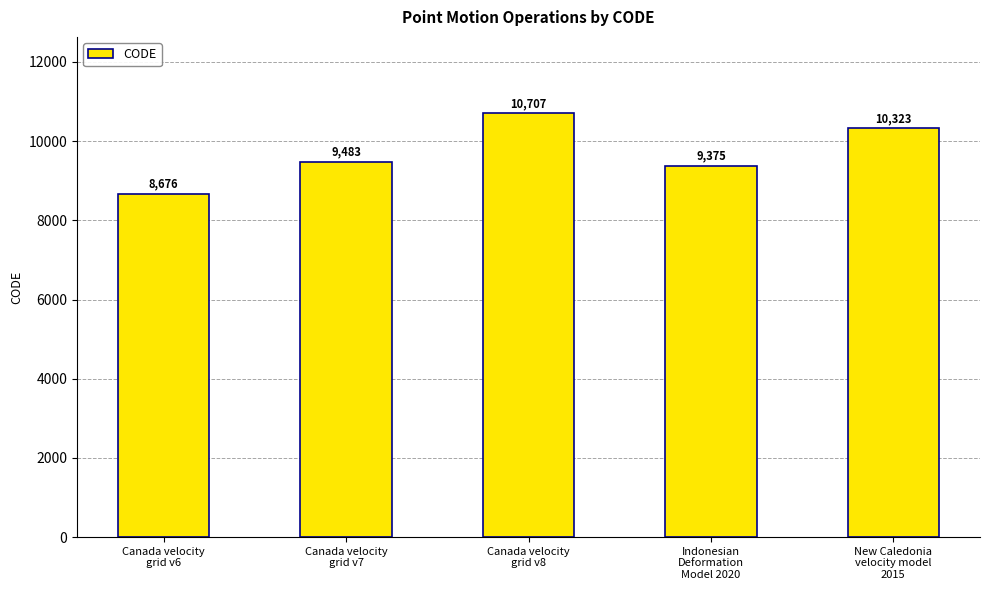

What is the difference between the values at Canada velocity
grid v6 and Indonesian
Deformation
Model 2020?

699